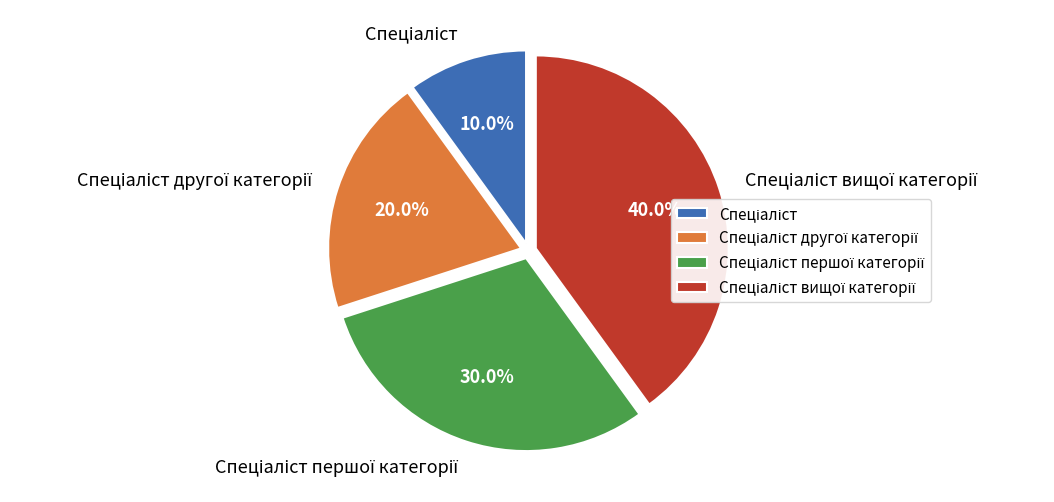

Does any single category account for the majority?

No